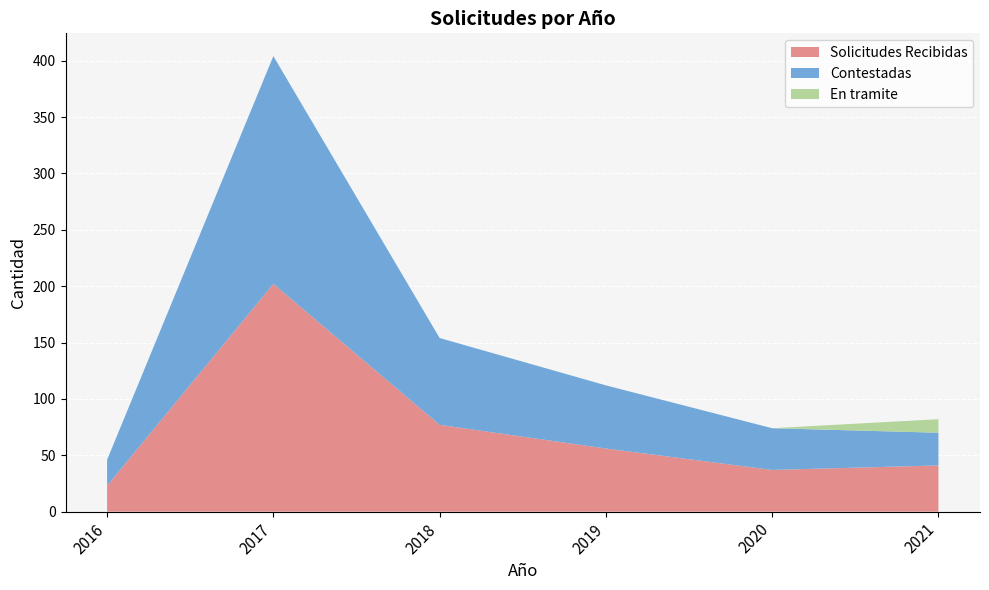

Reading right to left, extract all data points from this chart.

Solicitudes Recibidas: 2021=41	2020=37	2019=56	2018=77	2017=202	2016=23
Contestadas: 2021=29	2020=37	2019=56	2018=77	2017=202	2016=23
En tramite: 2021=12	2020=0	2019=0	2018=0	2017=0	2016=0